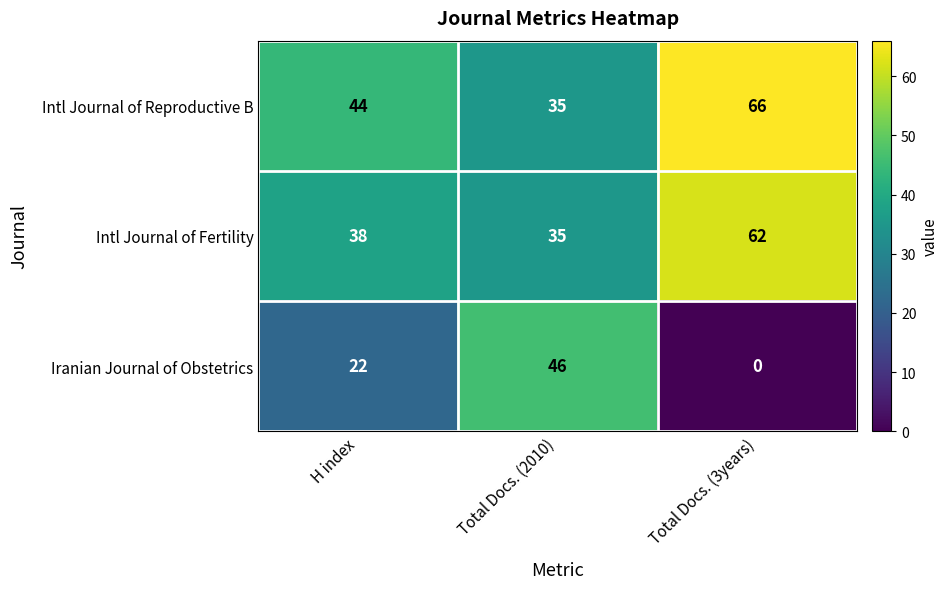

What is the maximum value for Intl Journal of Reproductive B?

66